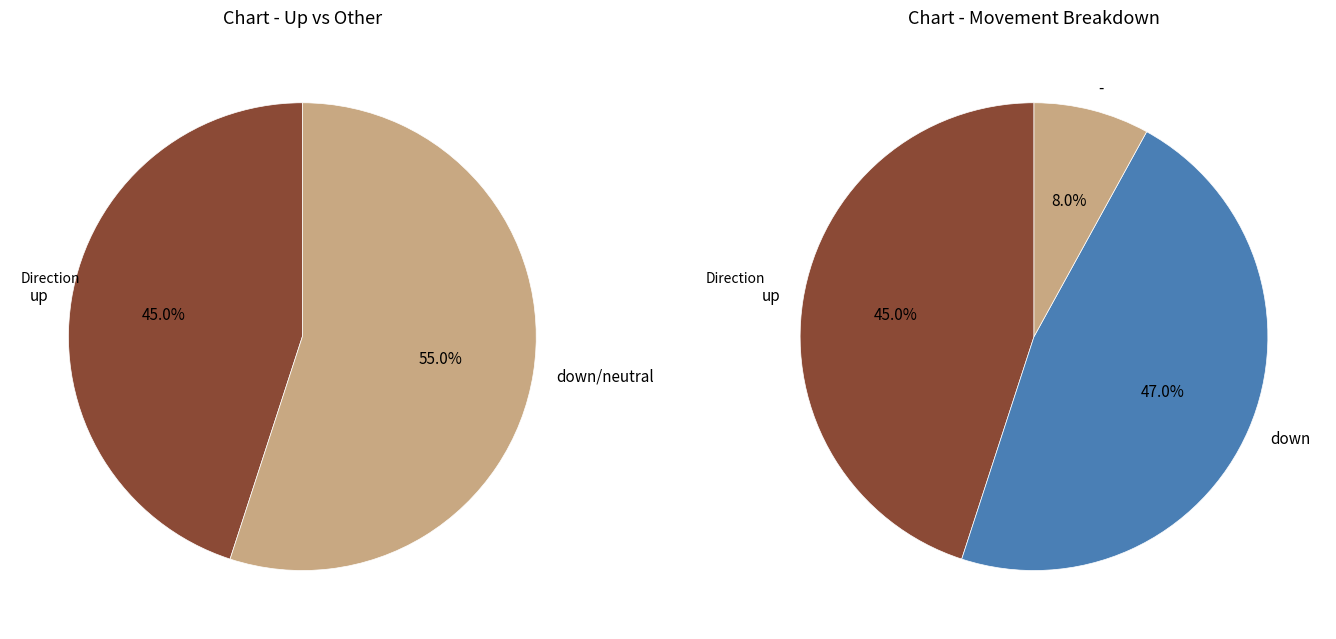

What is the change in value from up to -?

-37